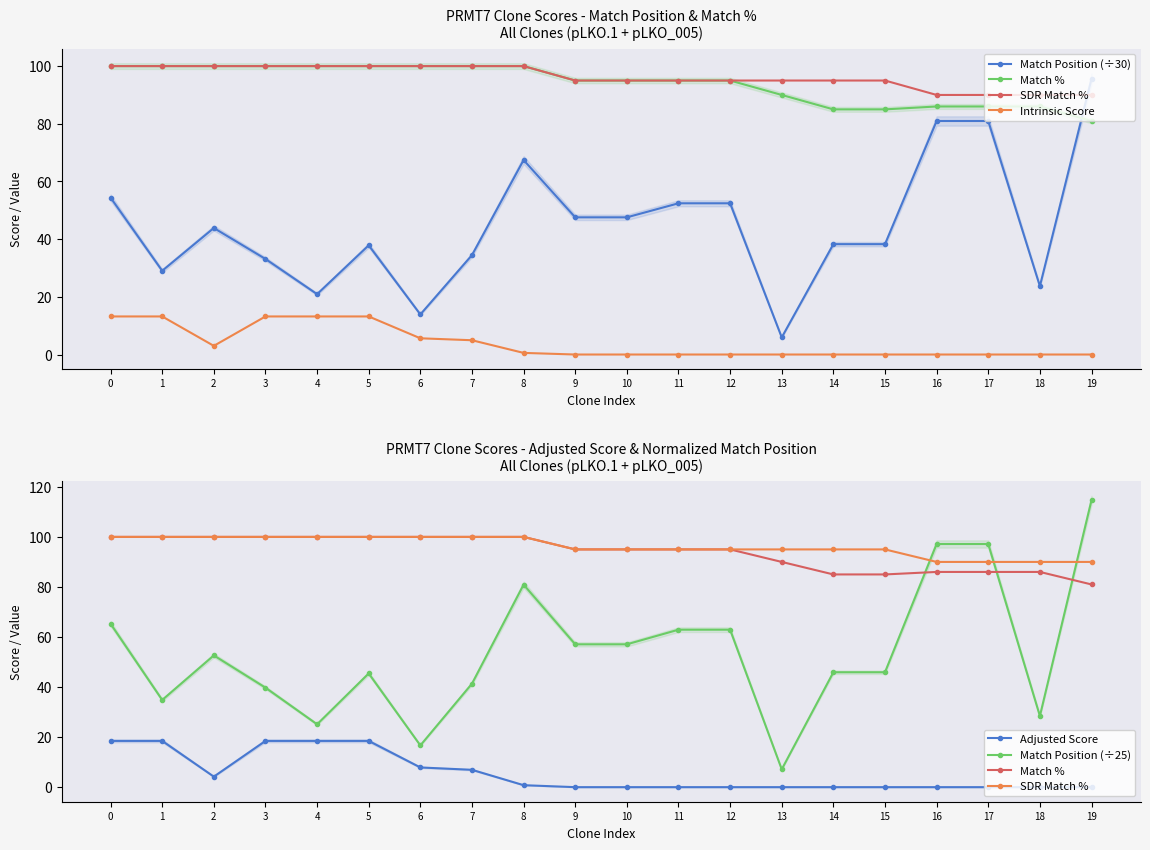

At how many categories does at least one series exceed 80?

20